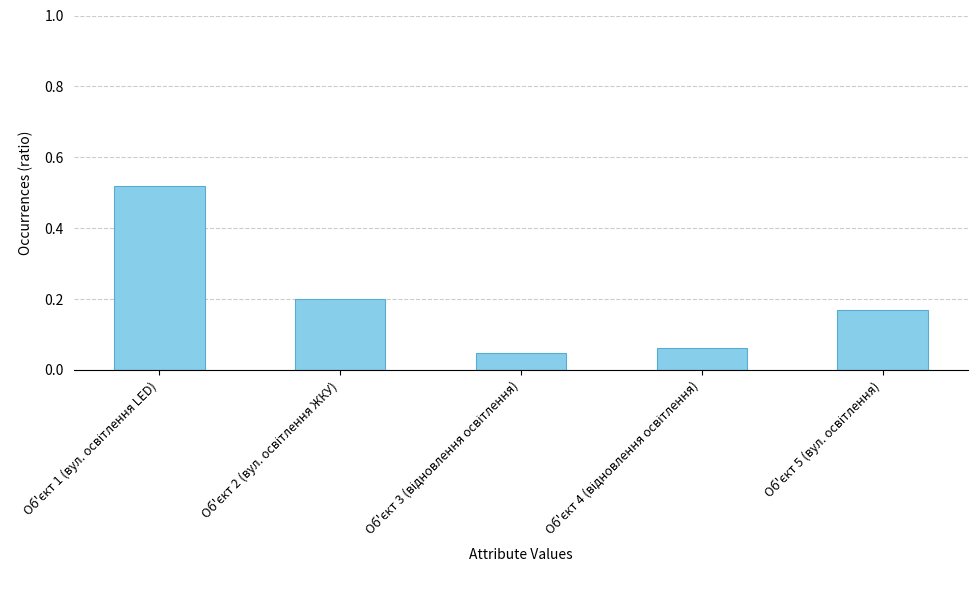

What value does the data have at Об'єкт 4 (відновлення освітлення)?

0.1